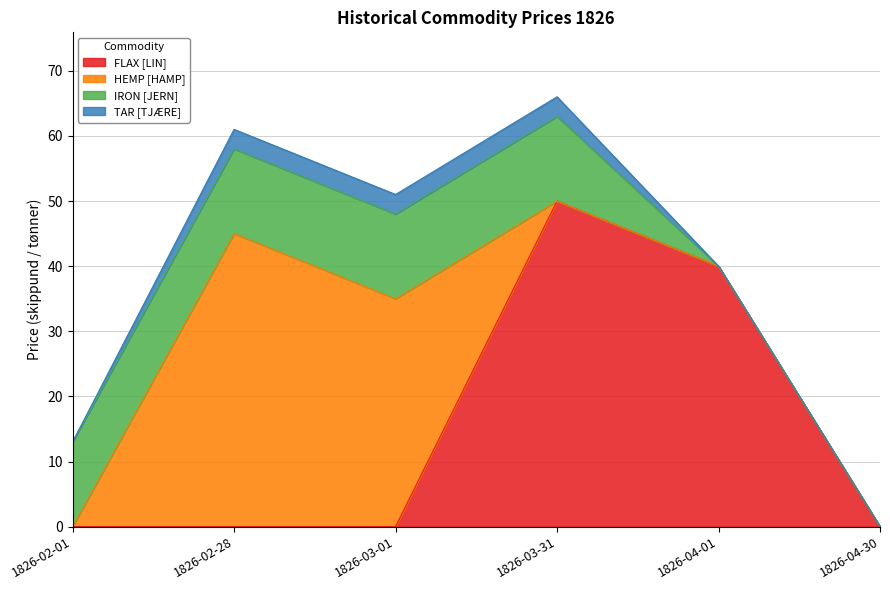

What is the label of the 5th point from the right?

1826-02-28